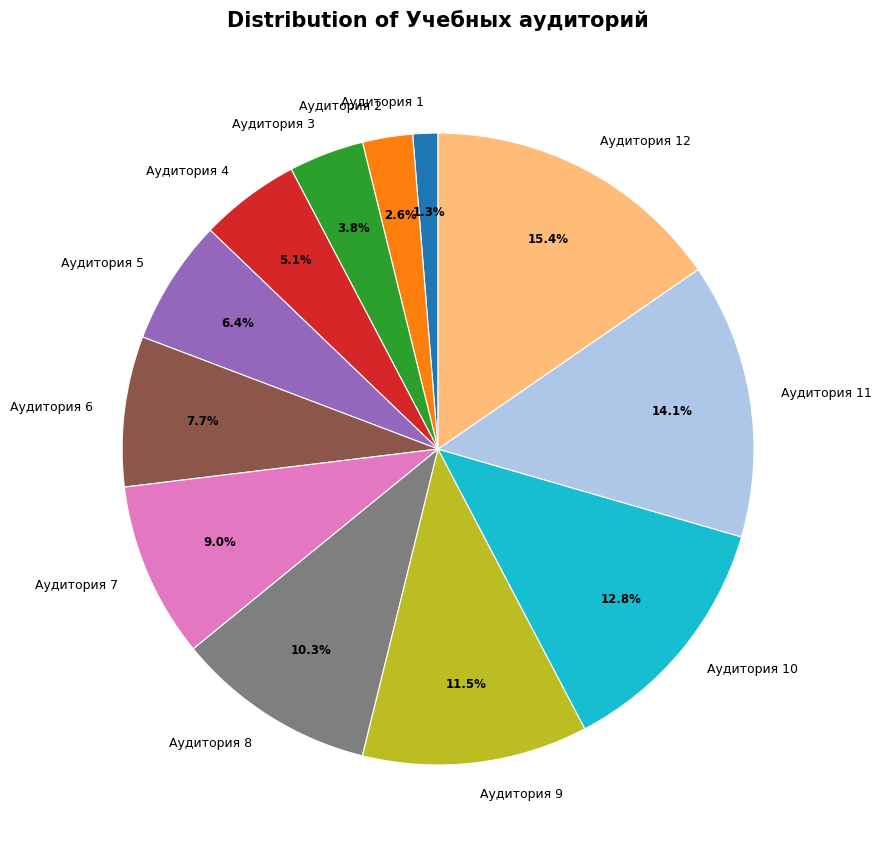

To the nearest percent, what percentage of the pie is Аудитория 4?

5%